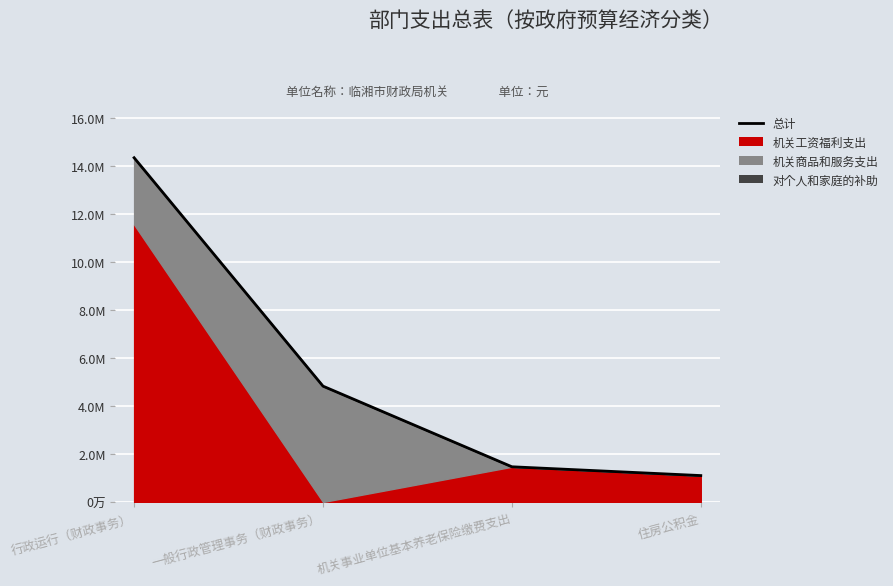

At which label is the value closest to 7727768?

一般行政管理事务（财政事务）